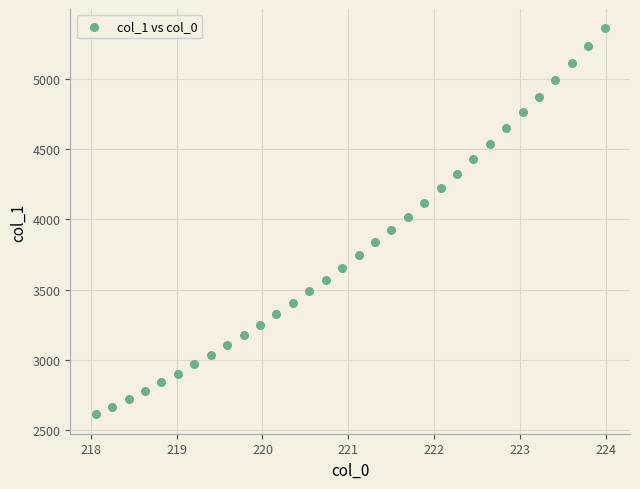

What is the range of Y values (max minus min)?

2744.2